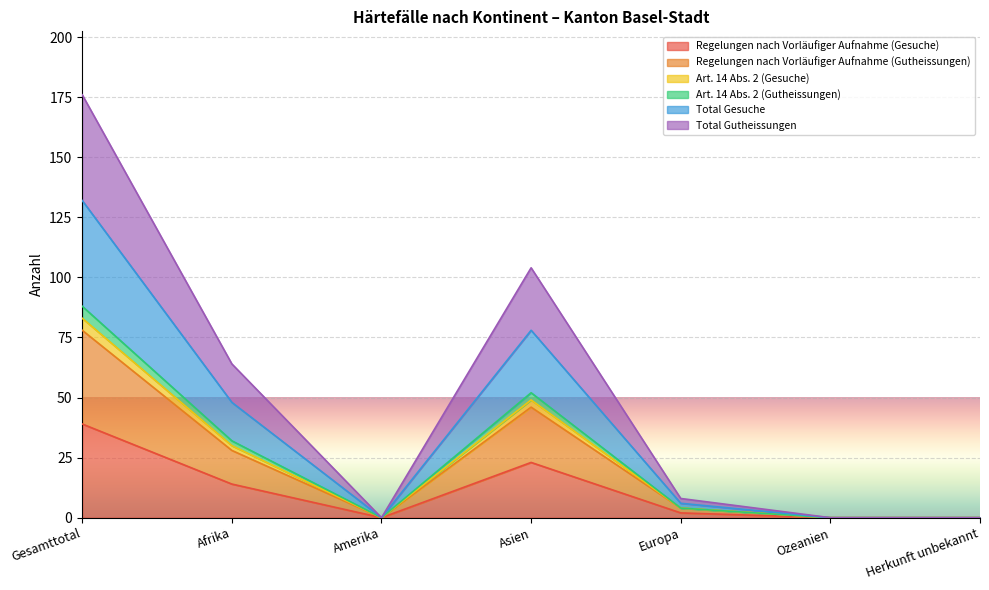

How many lines are shown in the chart?

6